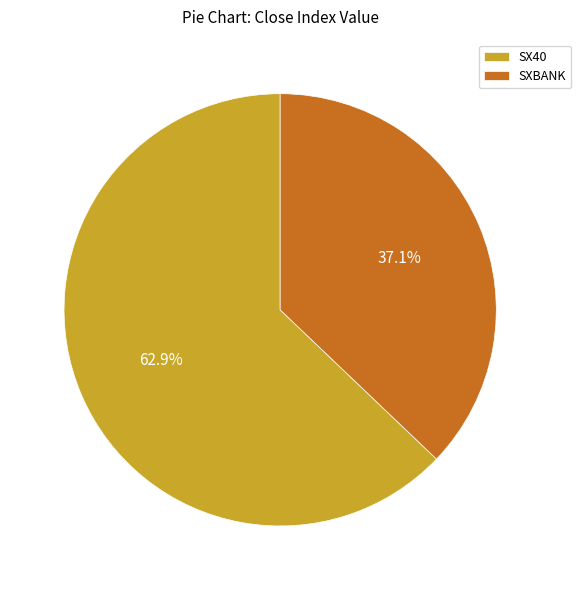

Is there a majority slice in this chart?

Yes